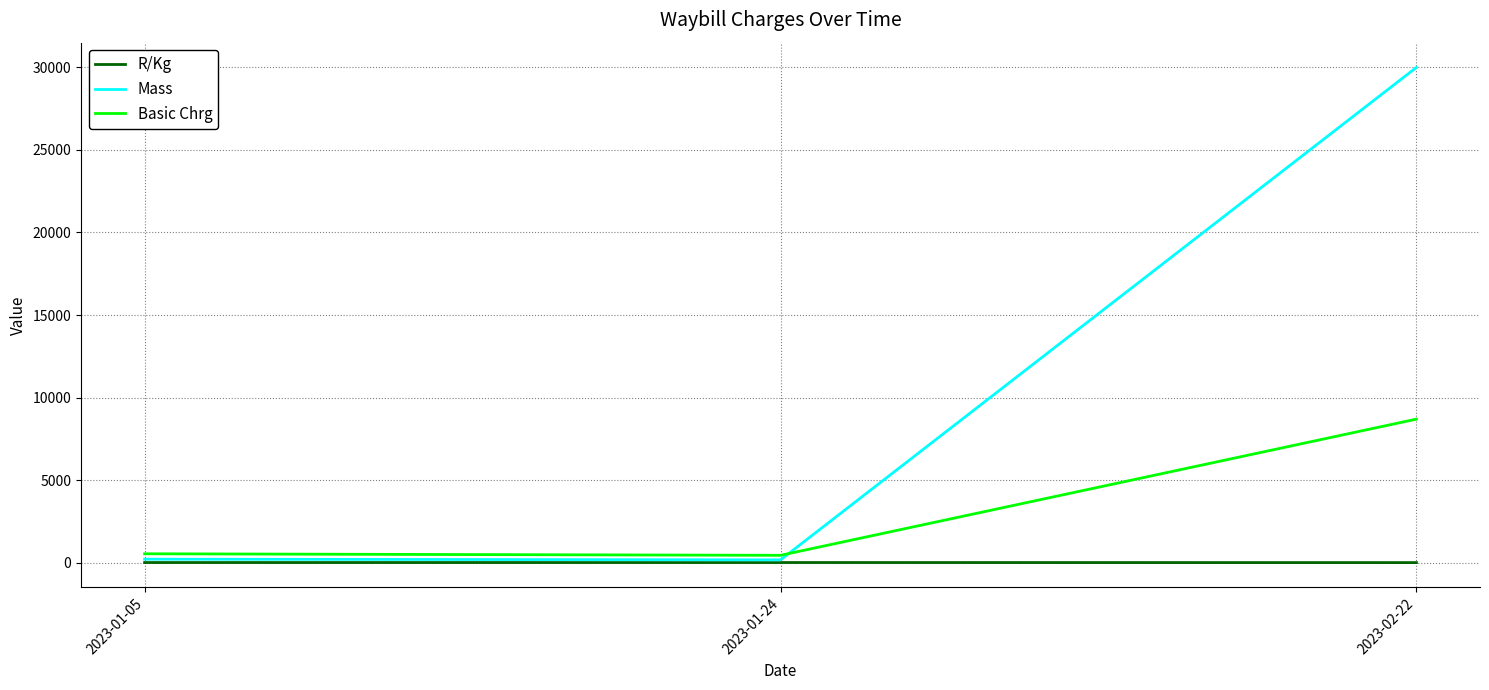

At how many categories does at least one series exceed 26183?

1